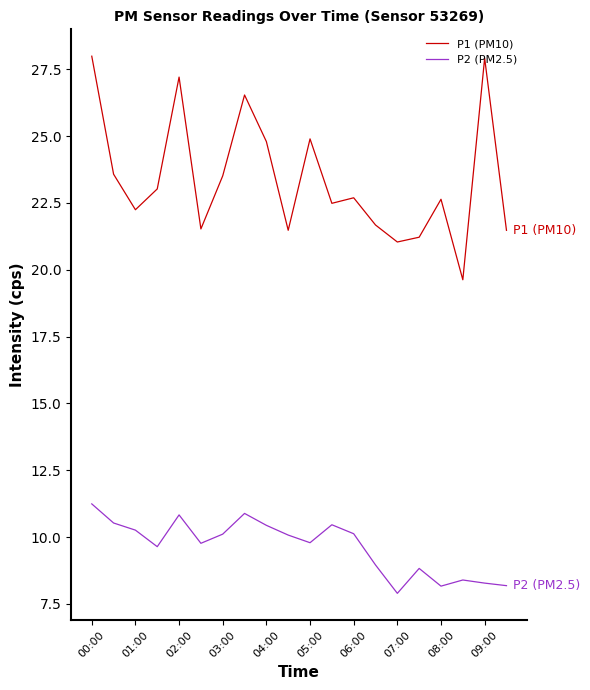

How many interior local valleys does the P1 (PM10) series have?

6